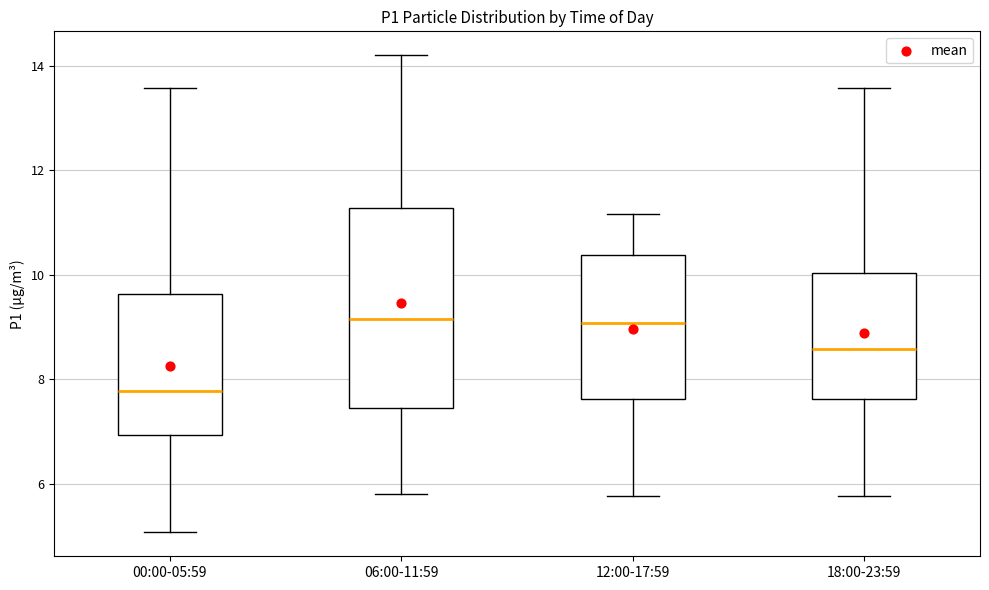

Reading left to right, read every box against the y-axis: the position of its median line, the range the box covers, and the ends of its whiskers. The values are not printed on the chart, so give them approximately, as read against the axis.

00:00-05:59: median 7.8, box 7.0 to 9.6, whiskers 5.0 to 13.6
06:00-11:59: median 9.2, box 7.4 to 11.2, whiskers 5.8 to 14.2
12:00-17:59: median 9.0, box 7.6 to 10.4, whiskers 5.8 to 11.2
18:00-23:59: median 8.6, box 7.6 to 10.0, whiskers 5.8 to 13.6